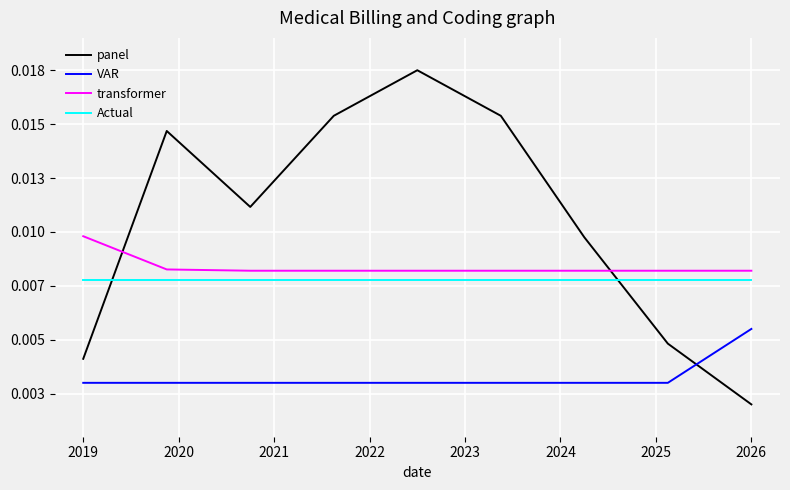

What are all the series names shown in the legend?

panel, VAR, transformer, Actual